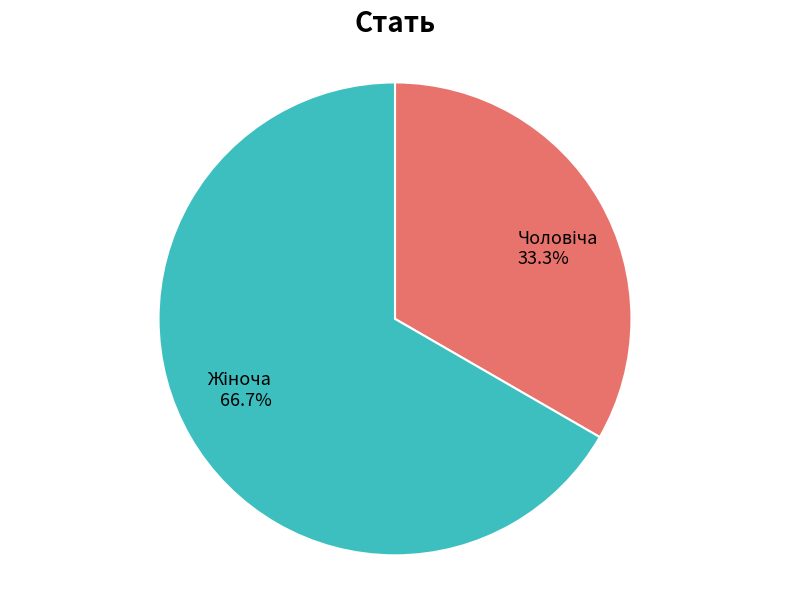

Does any single category account for the majority?

Yes